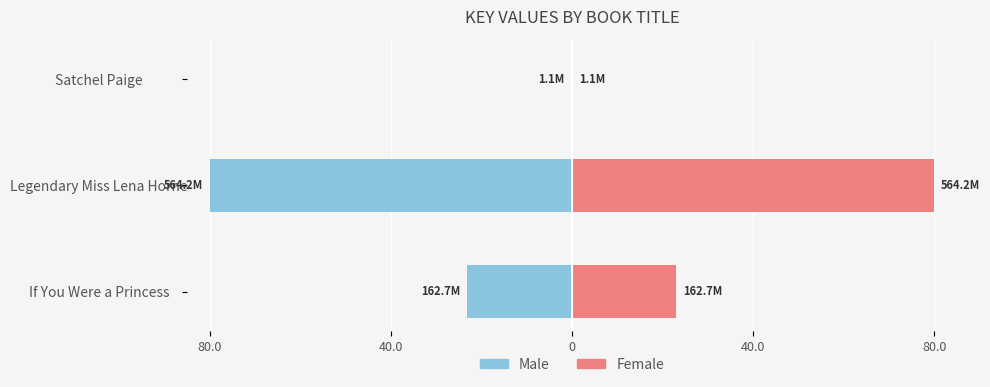

Is it true that Male equals -0.2 at Satchel Paige?

True